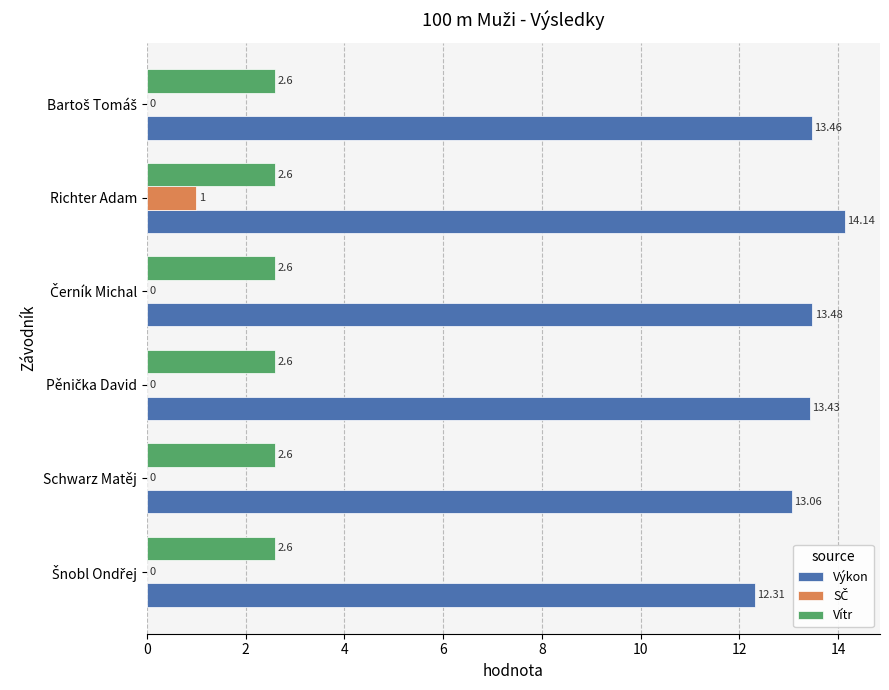

Where is Výkon nearest to the value 13?

Schwarz Matěj